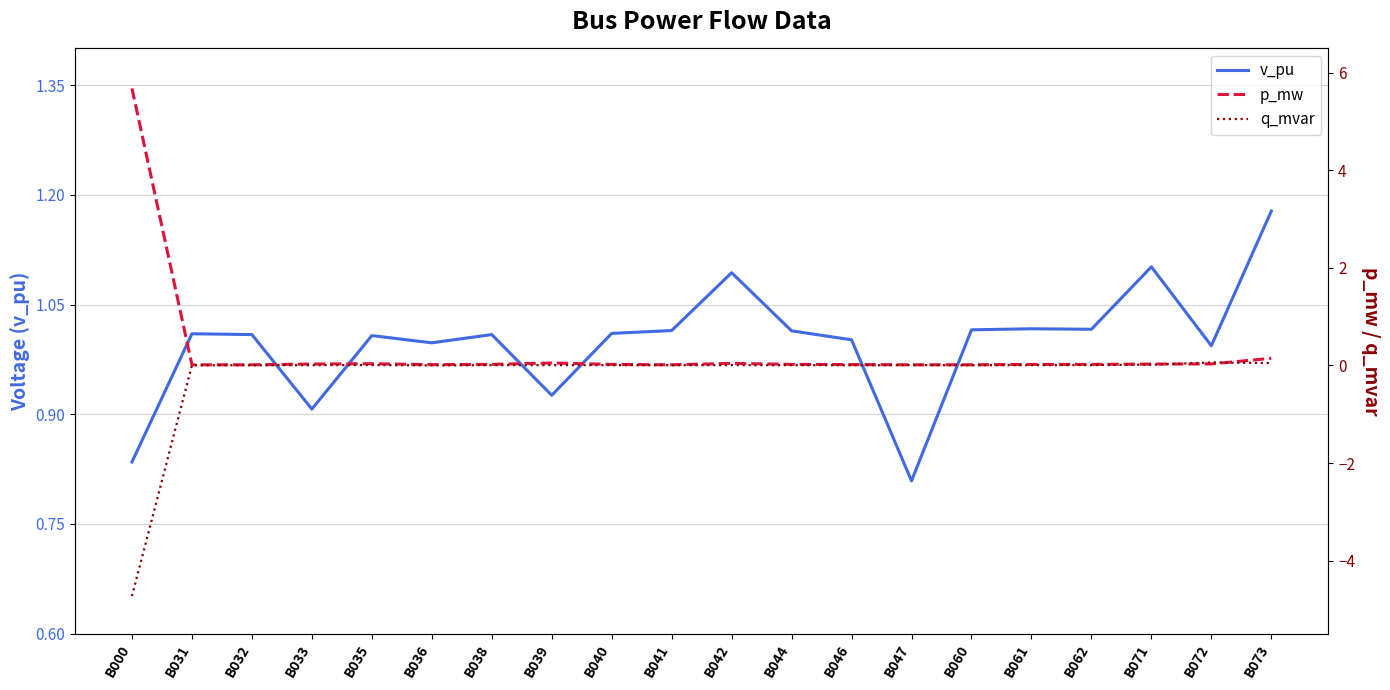

Between B047 and B042, which is larger?

B042